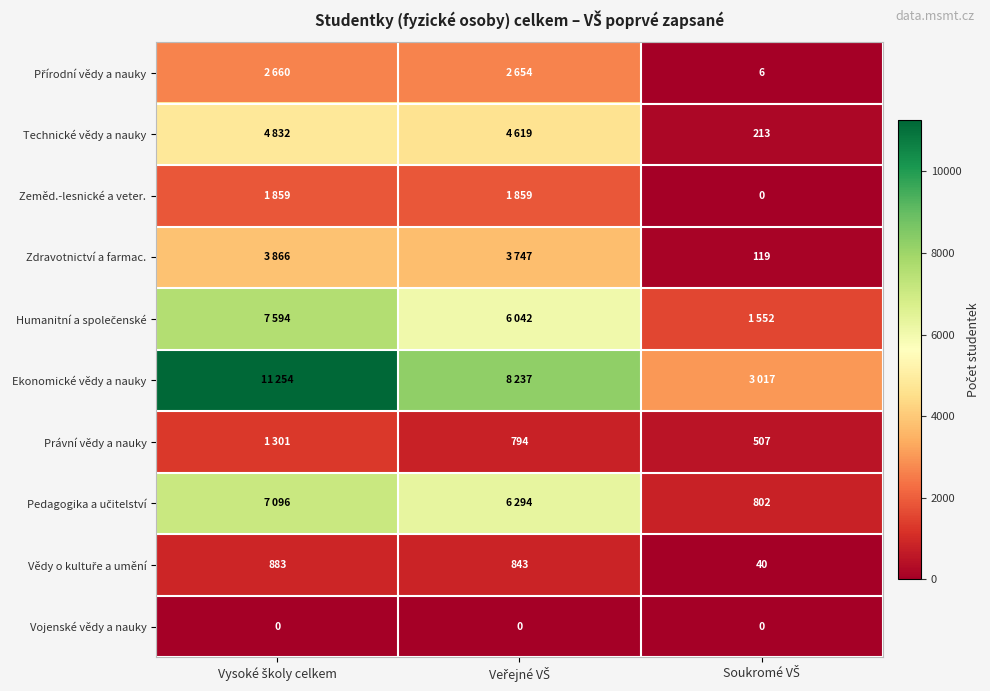

Is it true that Zdravotnictví a farmac. equals 2640 at Vysoké školy celkem?

False